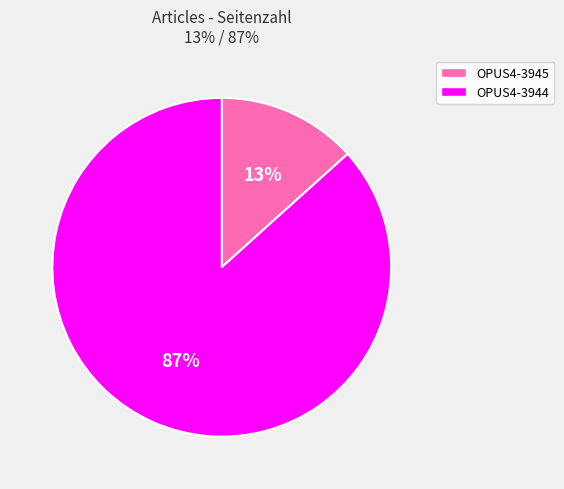

To the nearest percent, what percentage of the pie is OPUS4-3945?

13%